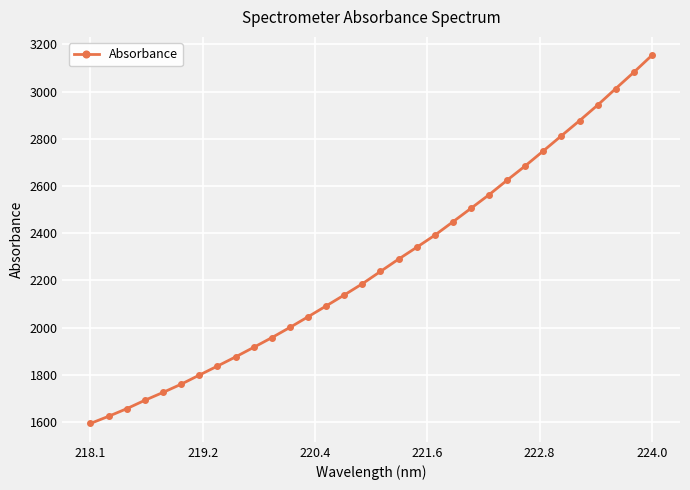

What is the difference between the maximum and second lowest values?

1530.2